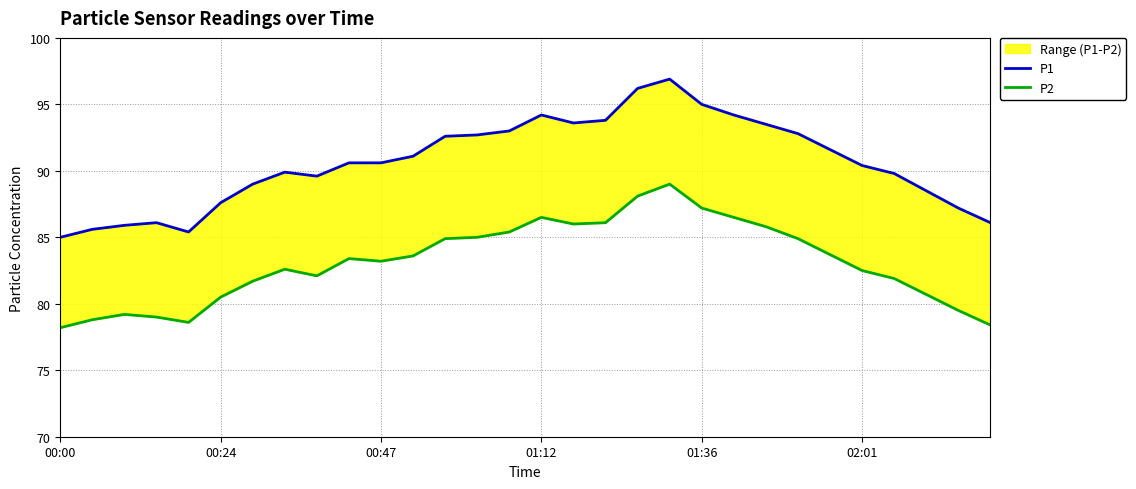

The value of P2 at 14 is 30.3. True or false?

False